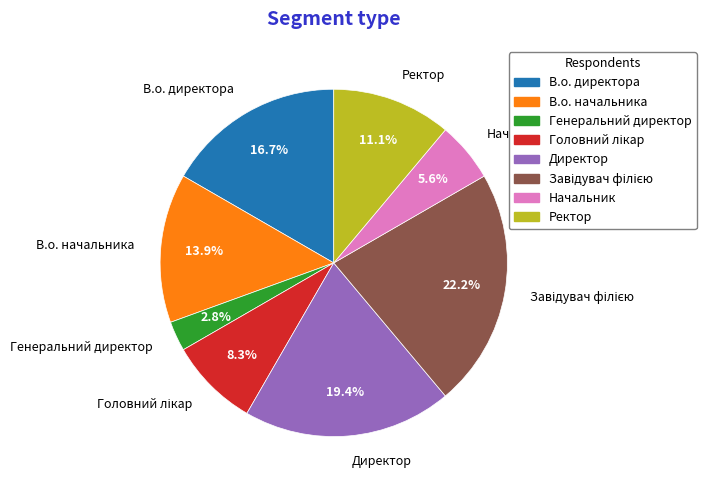

To the nearest percent, what is the difference between the В.о. начальника and В.о. директора slice percentages?

3%